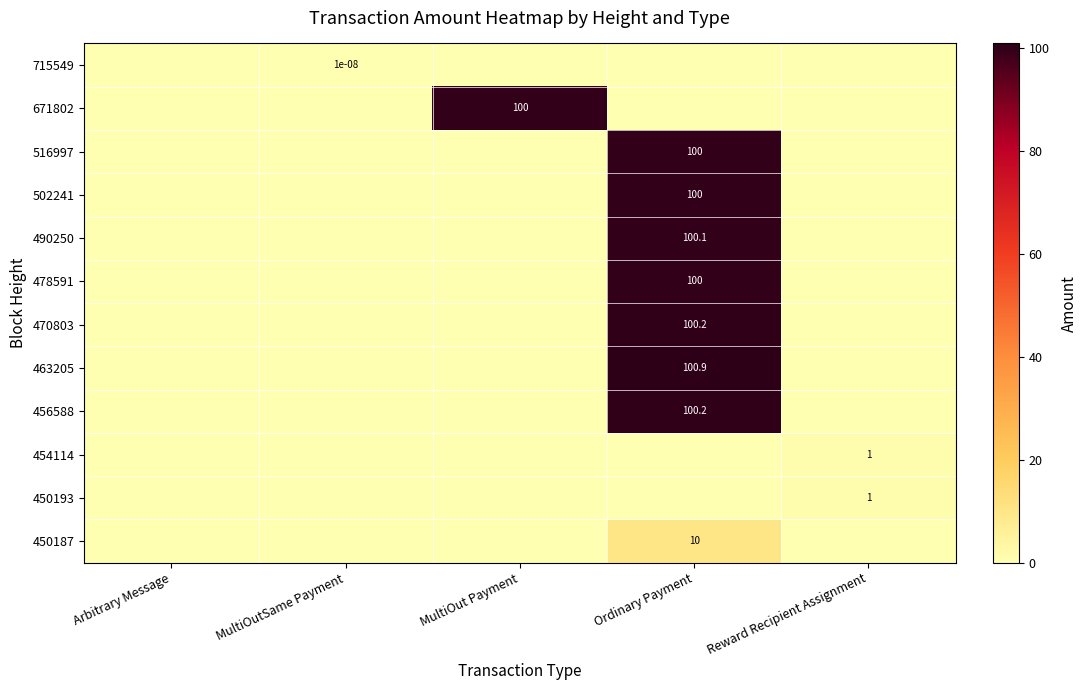

Count the number of data series in this chart.

12